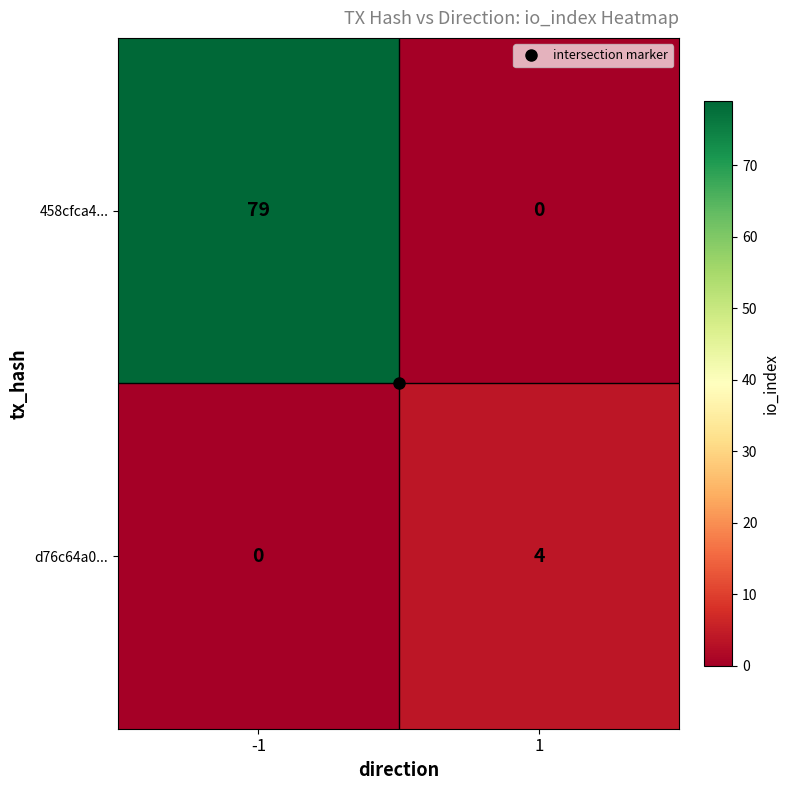

List the series in order of their overall mean, highest first.

458cfca4..., d76c64a0...